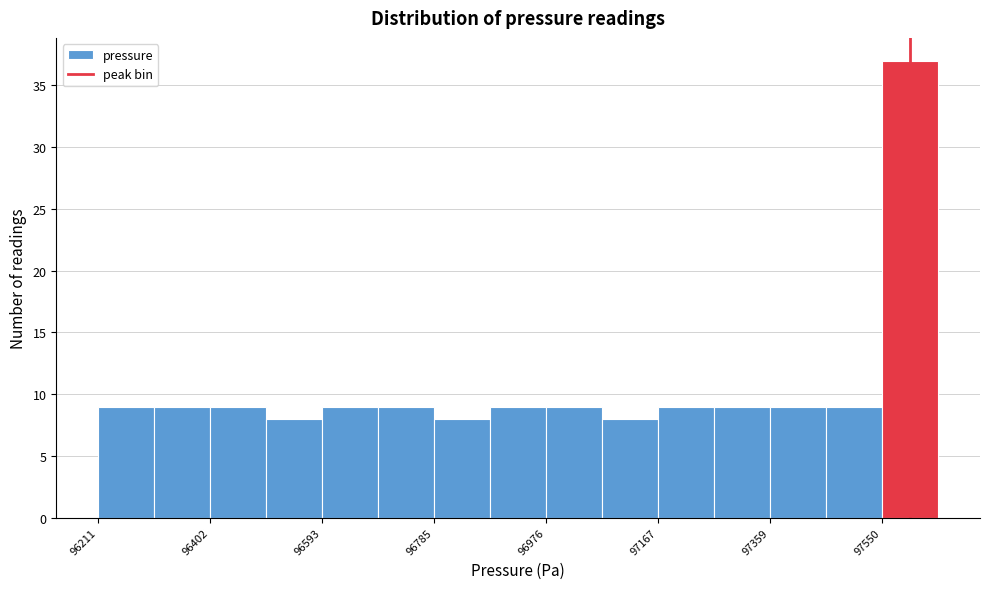

Reading left to right, list every bar in this chart as the range it spans on the x-axis followed by its height. Neither the bar edges nor the heights are printed on the chart, so give them approximately, as read against the axes.

96220 to 96300: 9
96300 to 96400: 9
96400 to 96500: 9
96500 to 96600: 8
96600 to 96680: 9
96680 to 96780: 9
96780 to 96880: 8
96880 to 96980: 9
96980 to 97080: 9
97080 to 97160: 8
97160 to 97260: 9
97260 to 97360: 9
97360 to 97460: 9
97460 to 97560: 9
97560 to 97640: 37